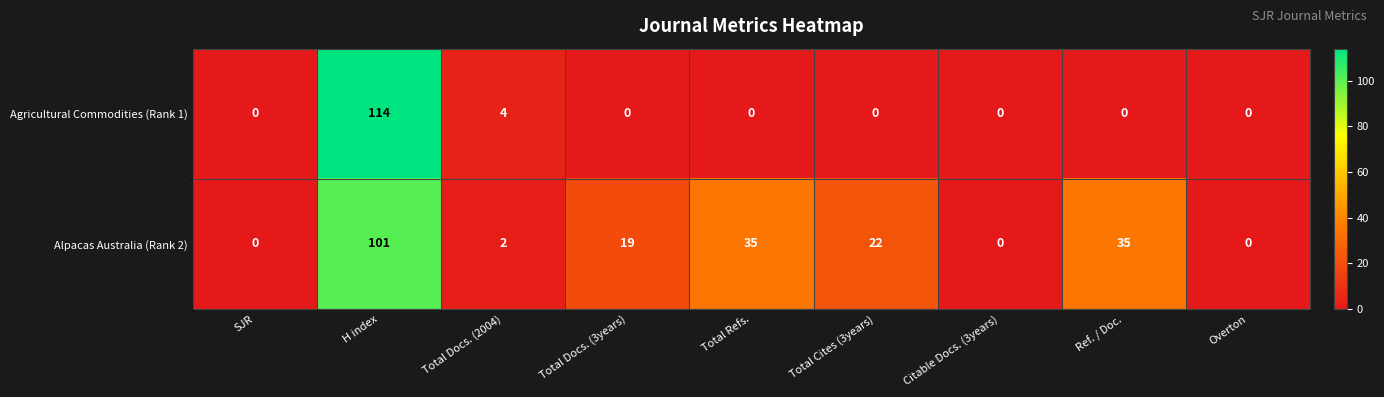

The Alpacas Australia (Rank 2) series shows -42 at Citable Docs. (3years). True or false?

False